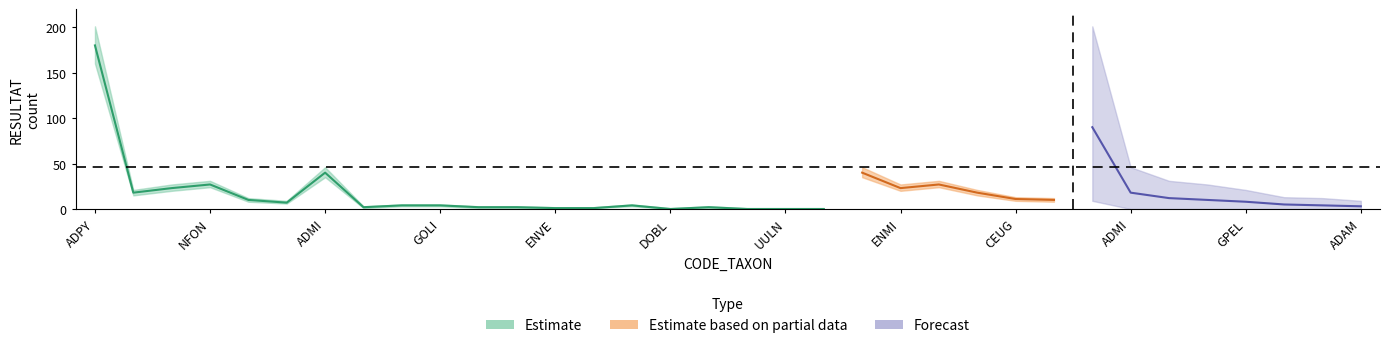

In lower_estimate, how many points are higher than both neighbors (excluding endpoints)?

4